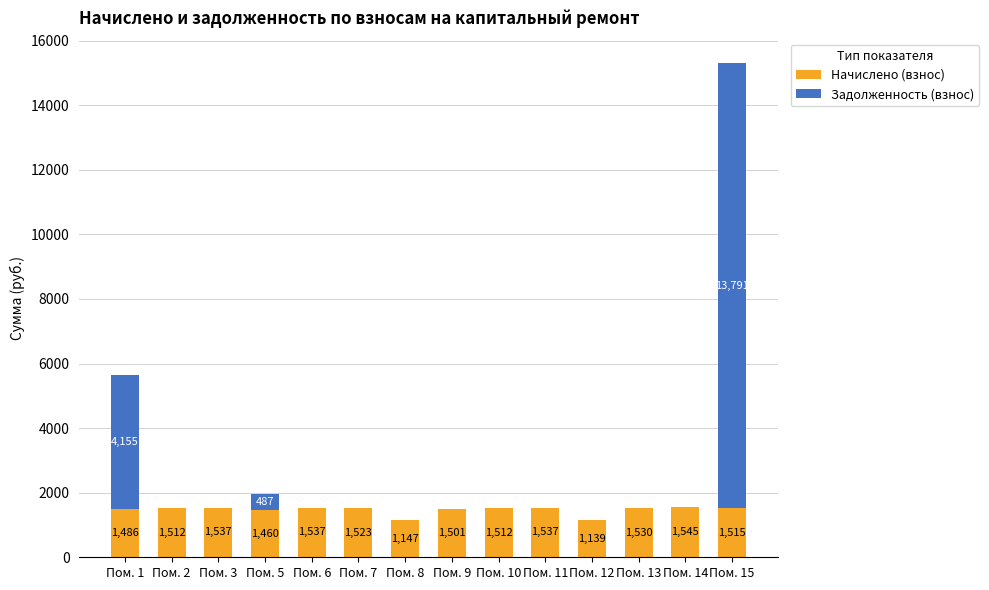

At which label does Начислено (взнос) first exceed 1515?

Пом. 3